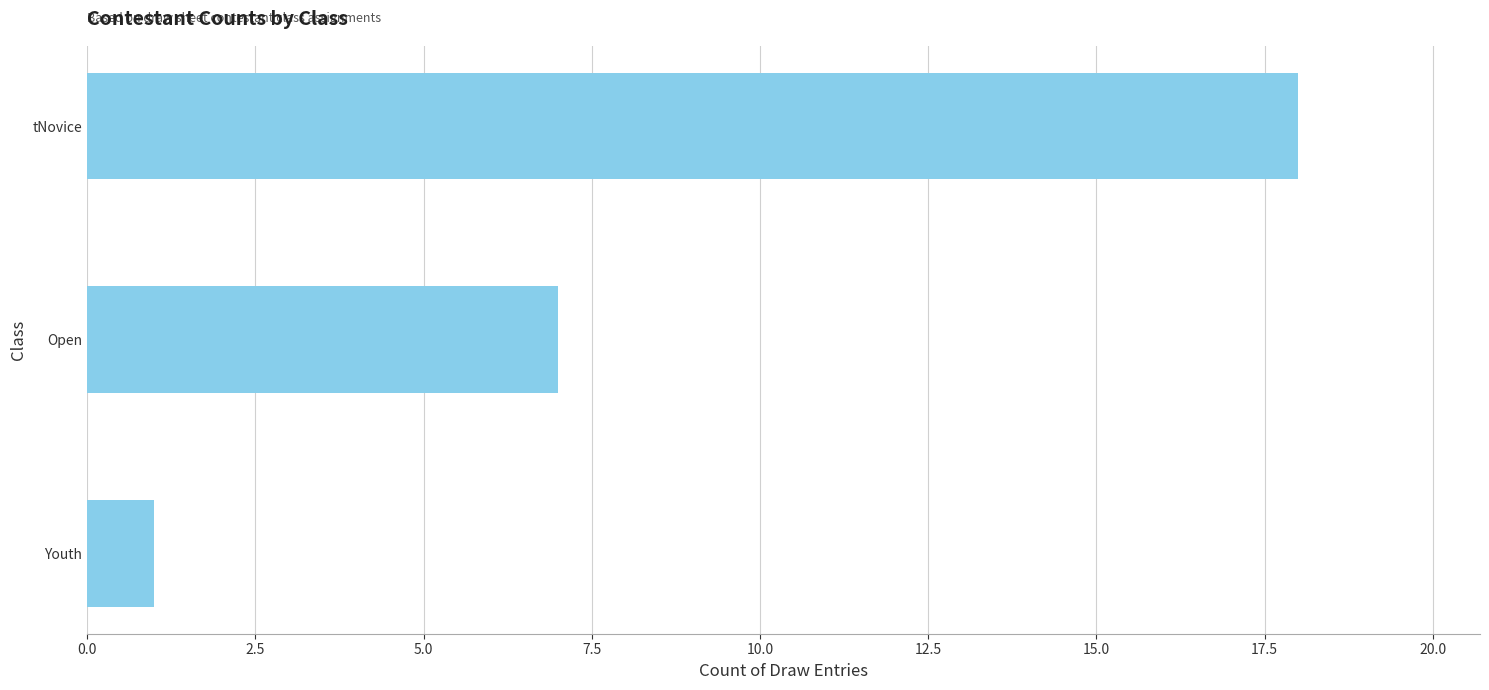

Does the chart contain stacked bars?

No